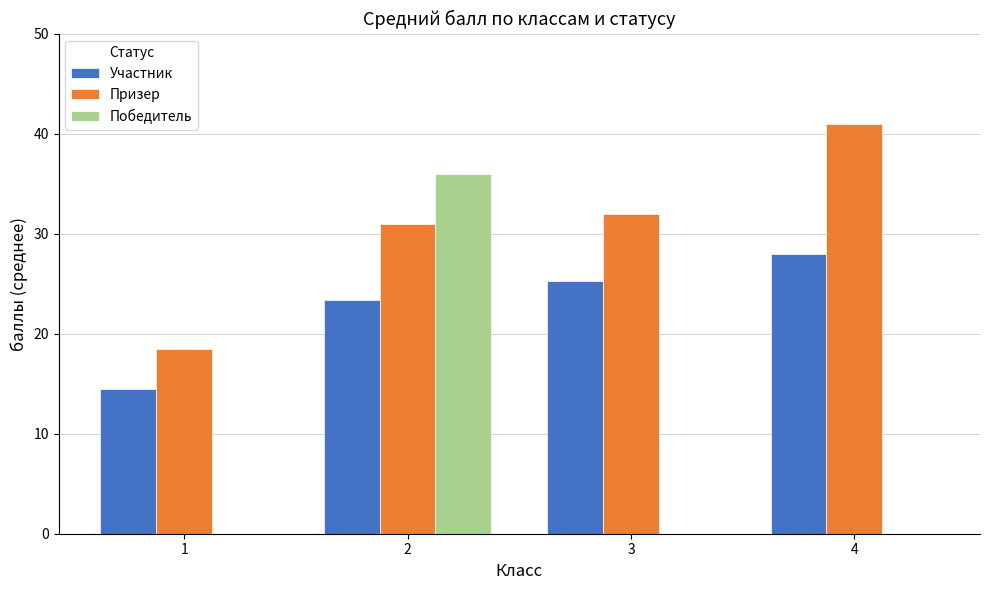

What is the sum of all Участник values?

91.2